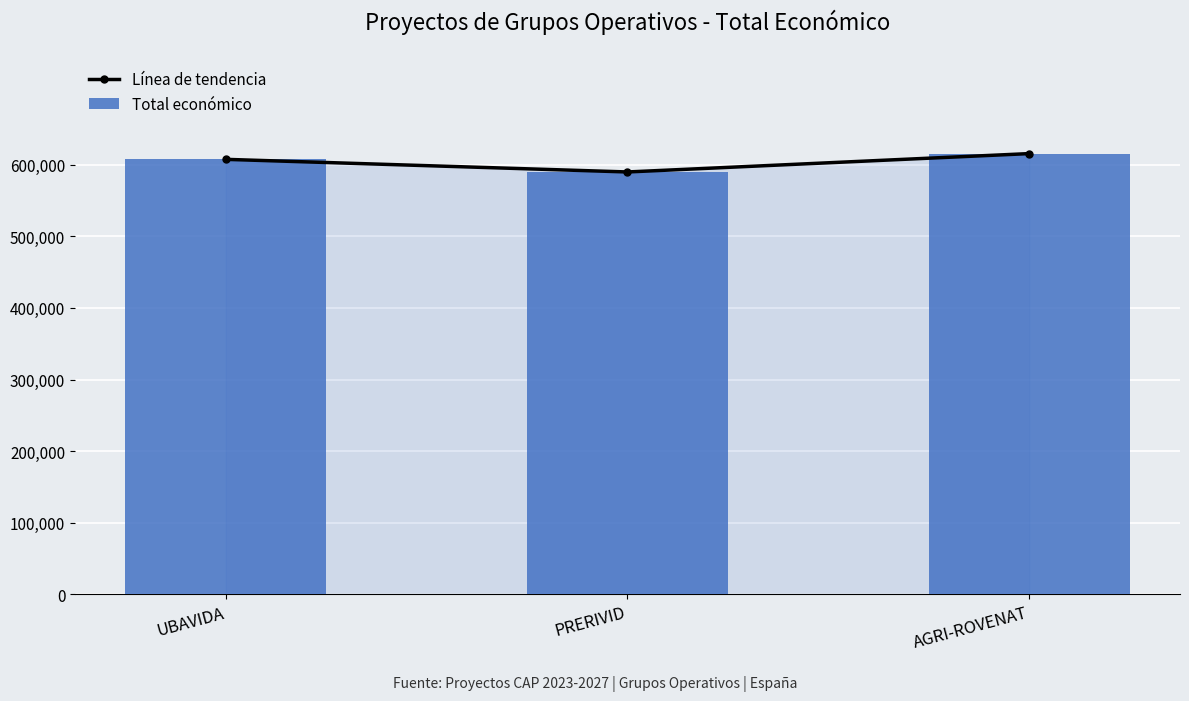

Between AGRI-ROVENAT and PRERIVID, which is larger?

AGRI-ROVENAT